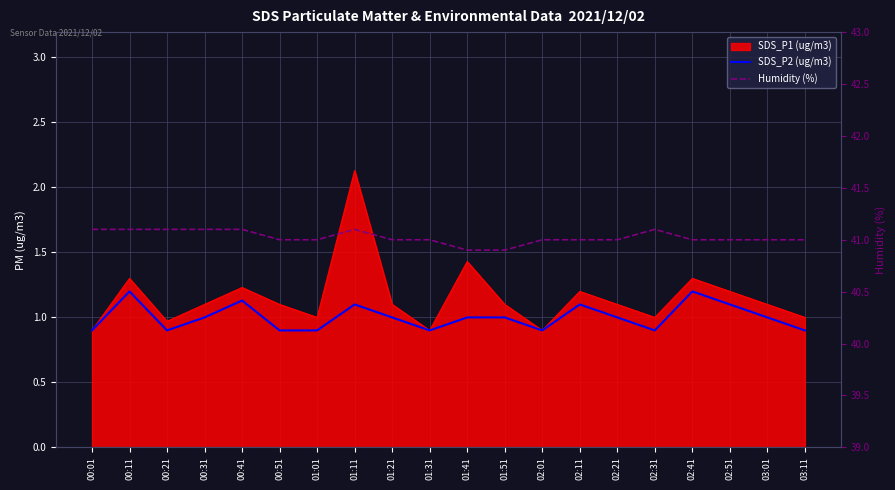

True or false: Humidity (%) has more than 0 interior local peaks.

True